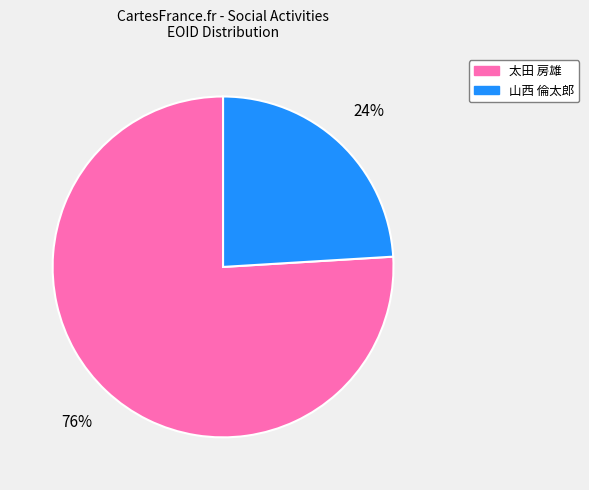

Does any single category account for the majority?

Yes